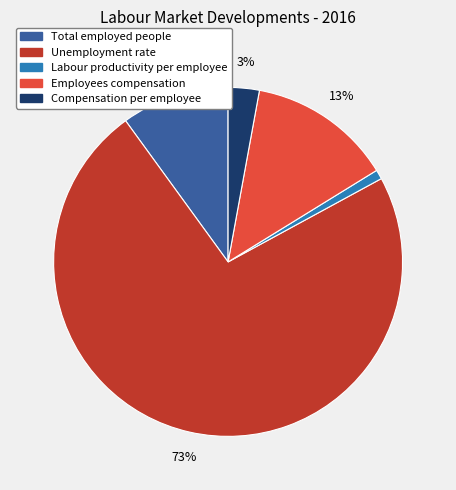

To the nearest percent, what percentage of the pie is Total employed people?

10%